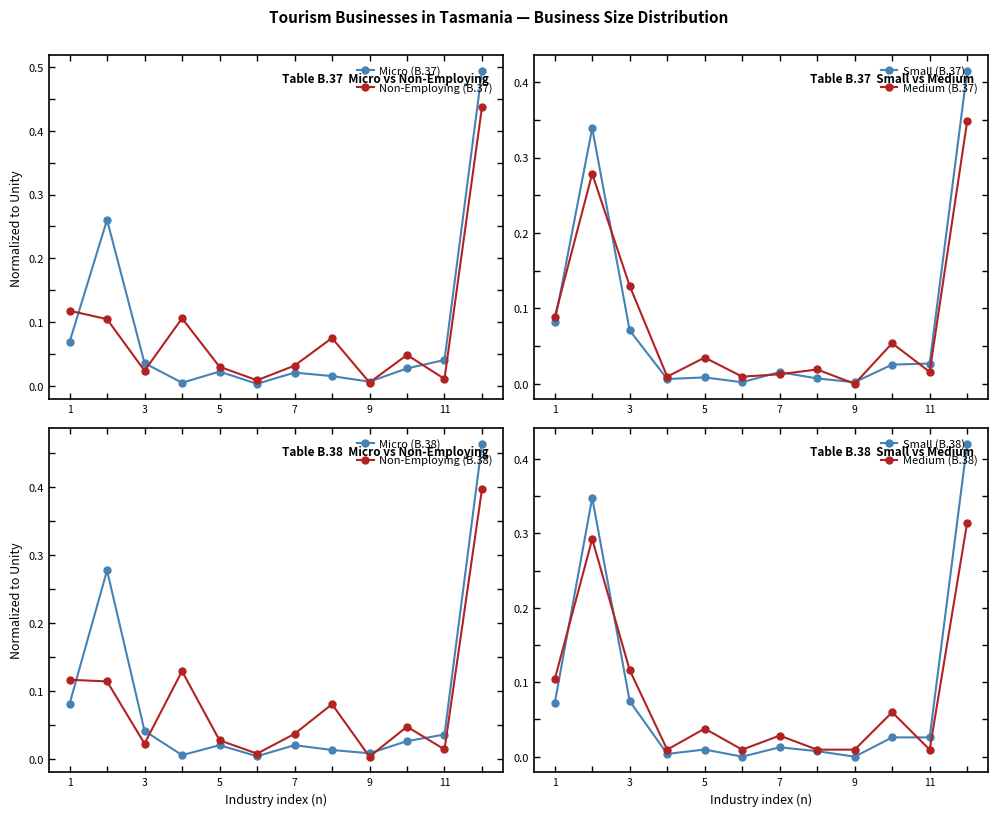

True or false: Micro (B.38) has more than 0 points higher than both neighbors.

True